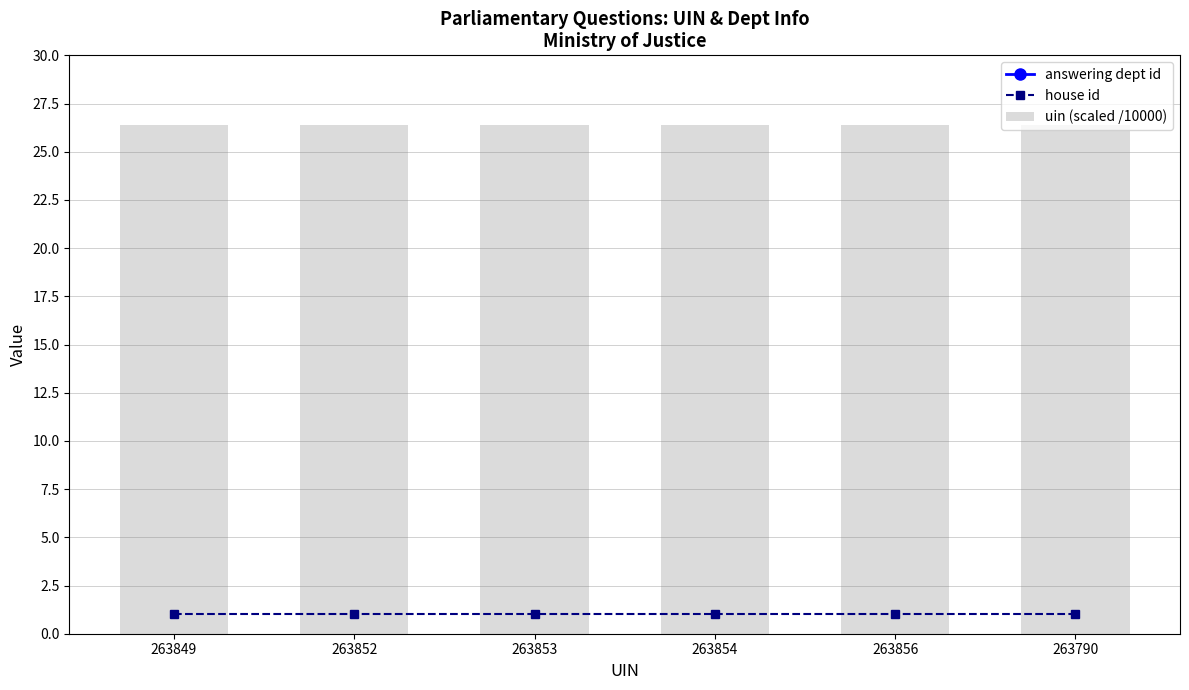

At which category is the sum across all series the highest?

263856